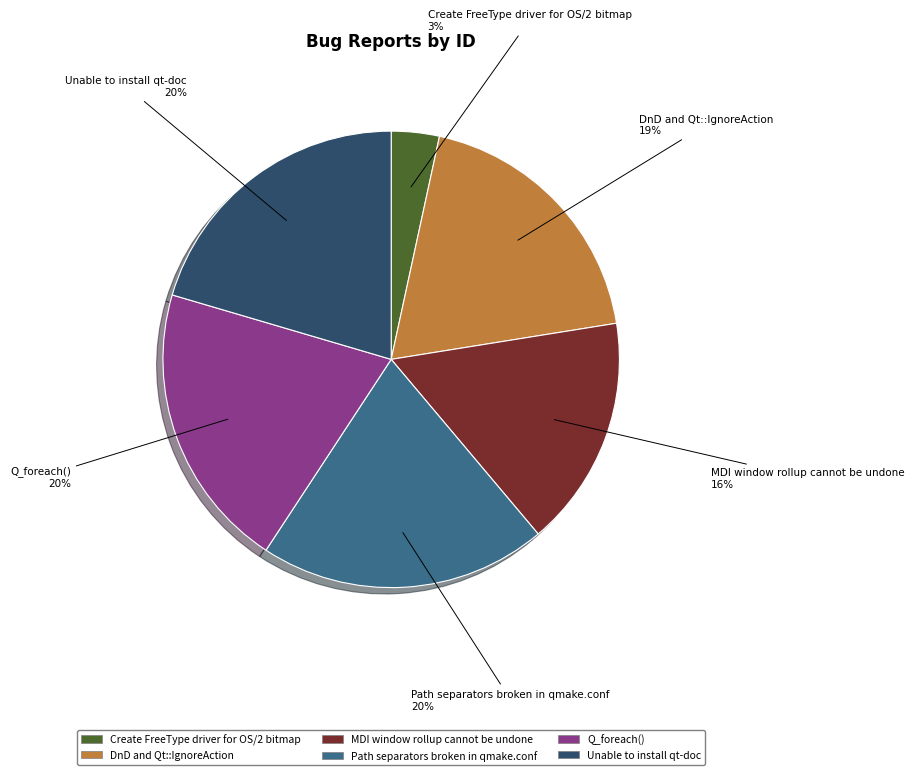

To the nearest percent, what is the difference between the largest and smallest slice percentages?

17%